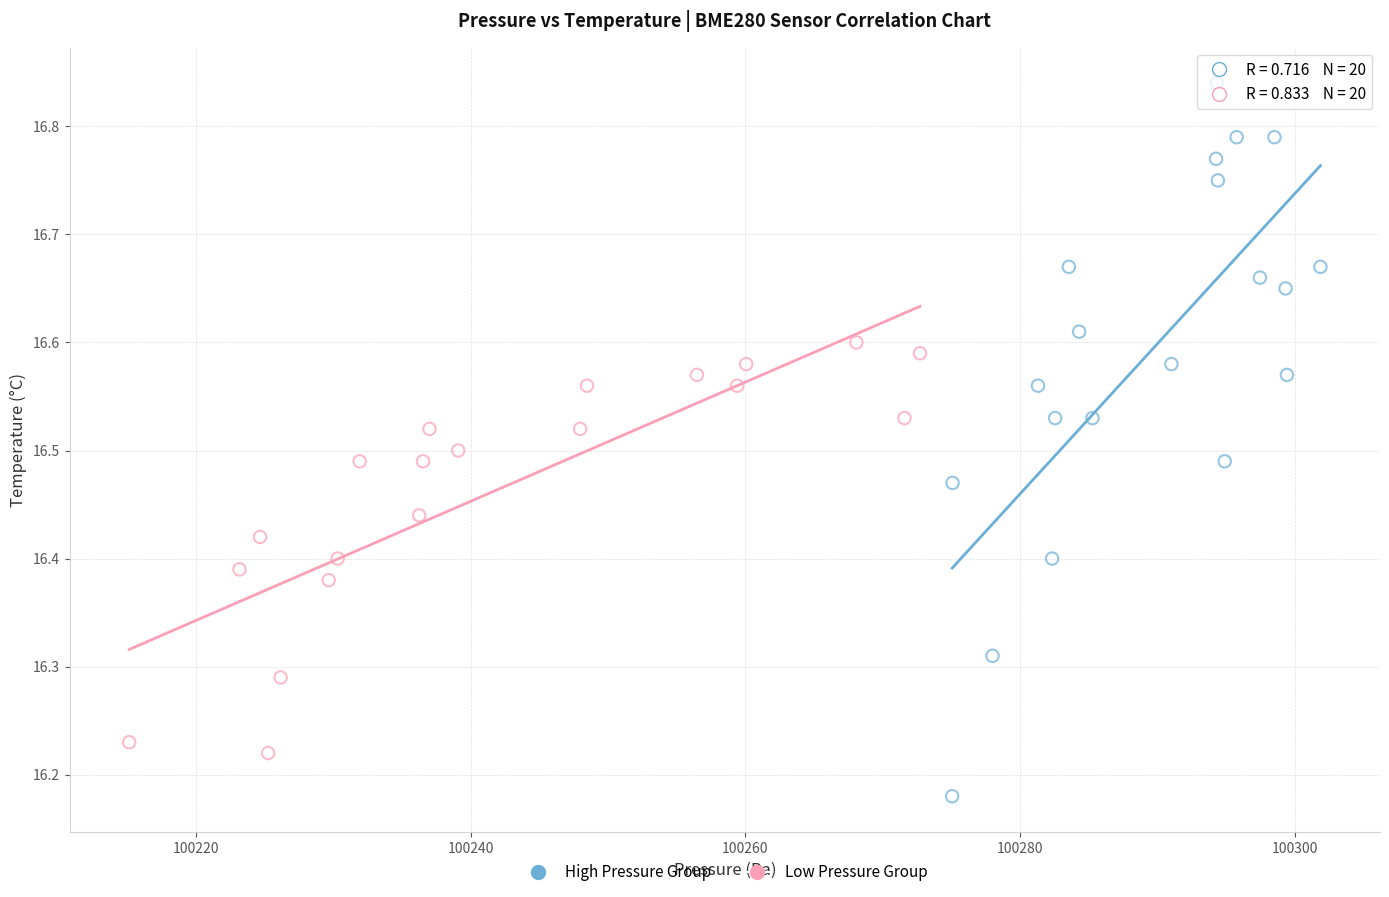

Which series has the widest spread of Y values?

High Pressure Group